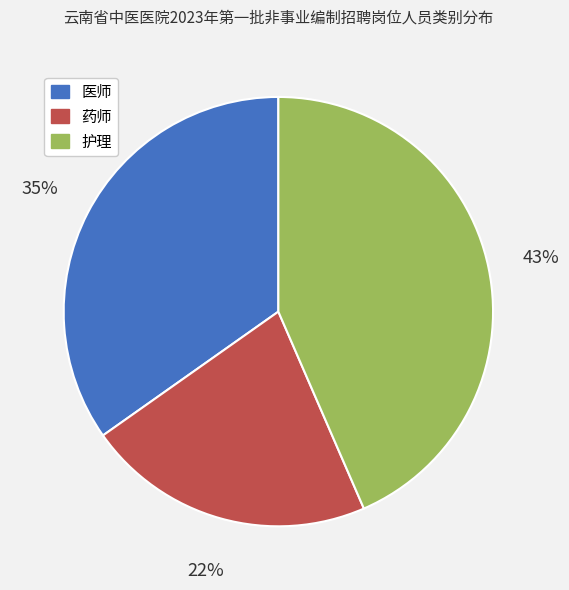

Rank the categories by value from highest to lowest.

护理, 医师, 药师